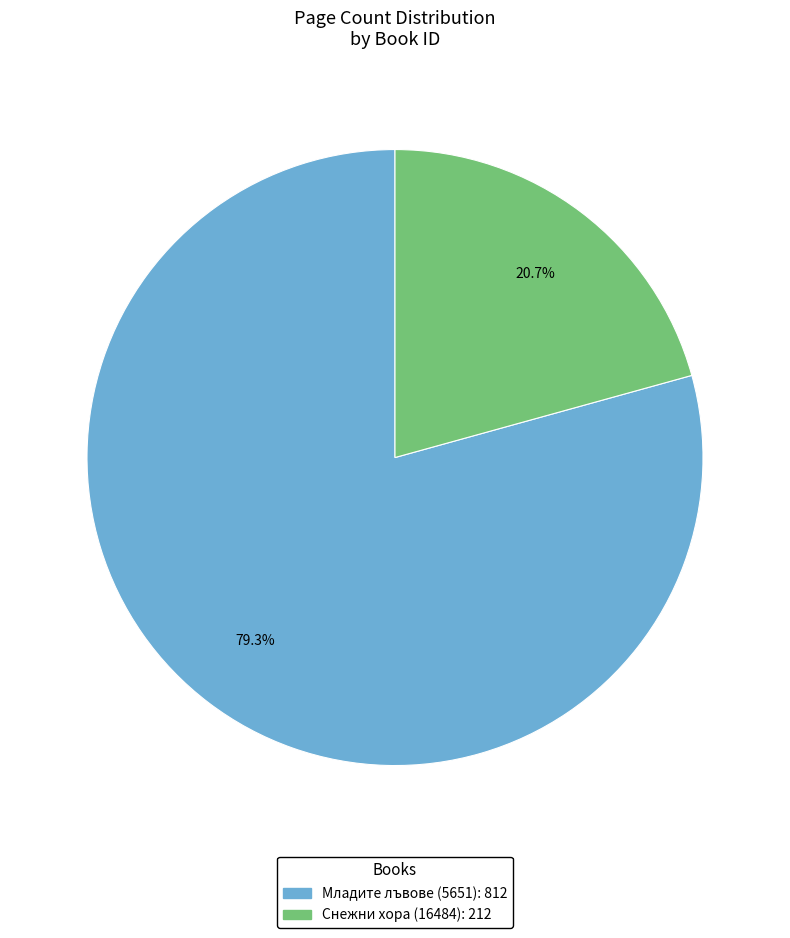

Which has a higher value, Снежни хора (16484) or Младите лъвове (5651)?

Младите лъвове (5651)